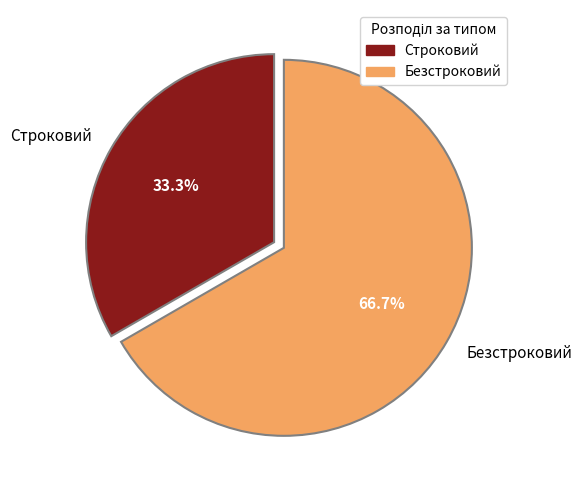

How much of the chart is everything except Строковий?

66.7%